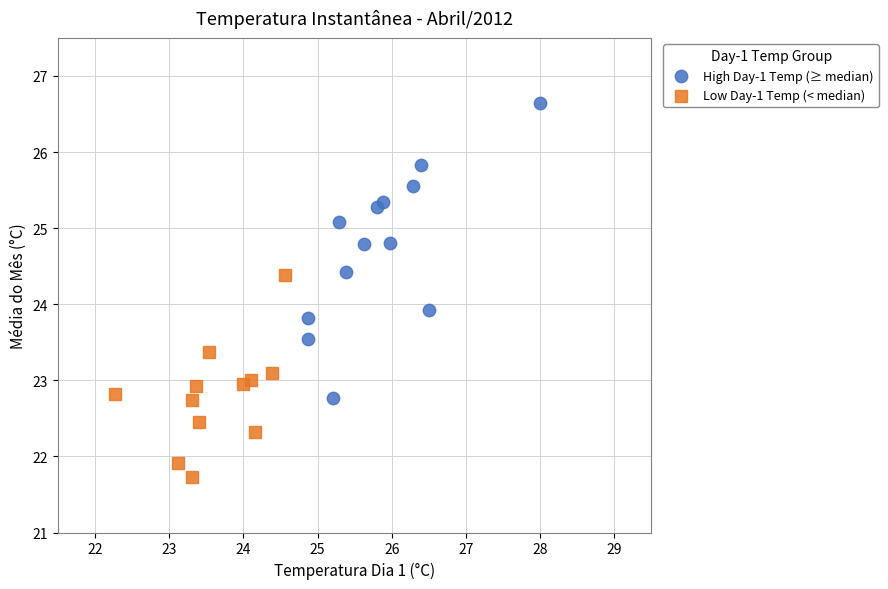

Which series reaches the maximum Y coordinate?

High Day-1 Temp (≥ median)